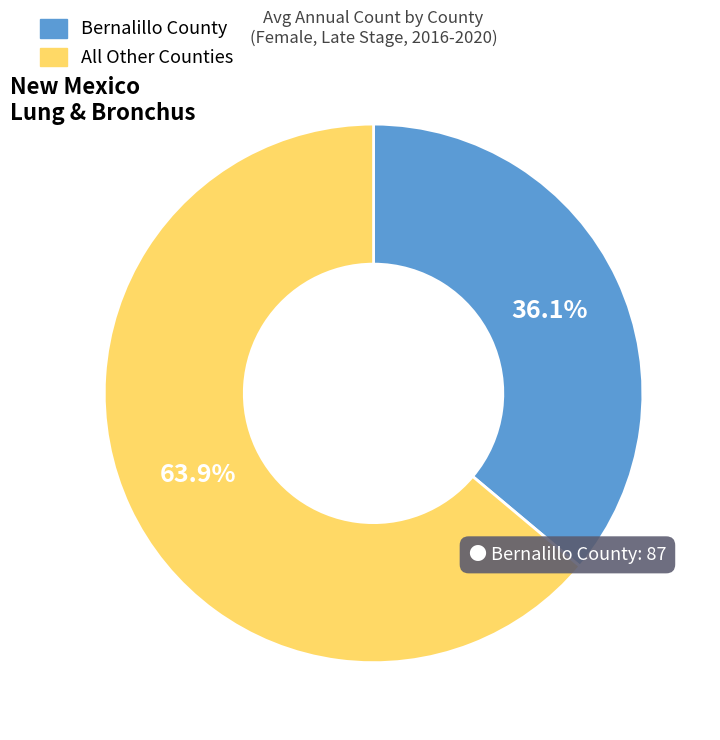

Rank the categories by value from lowest to highest.

Bernalillo County, All Other Counties